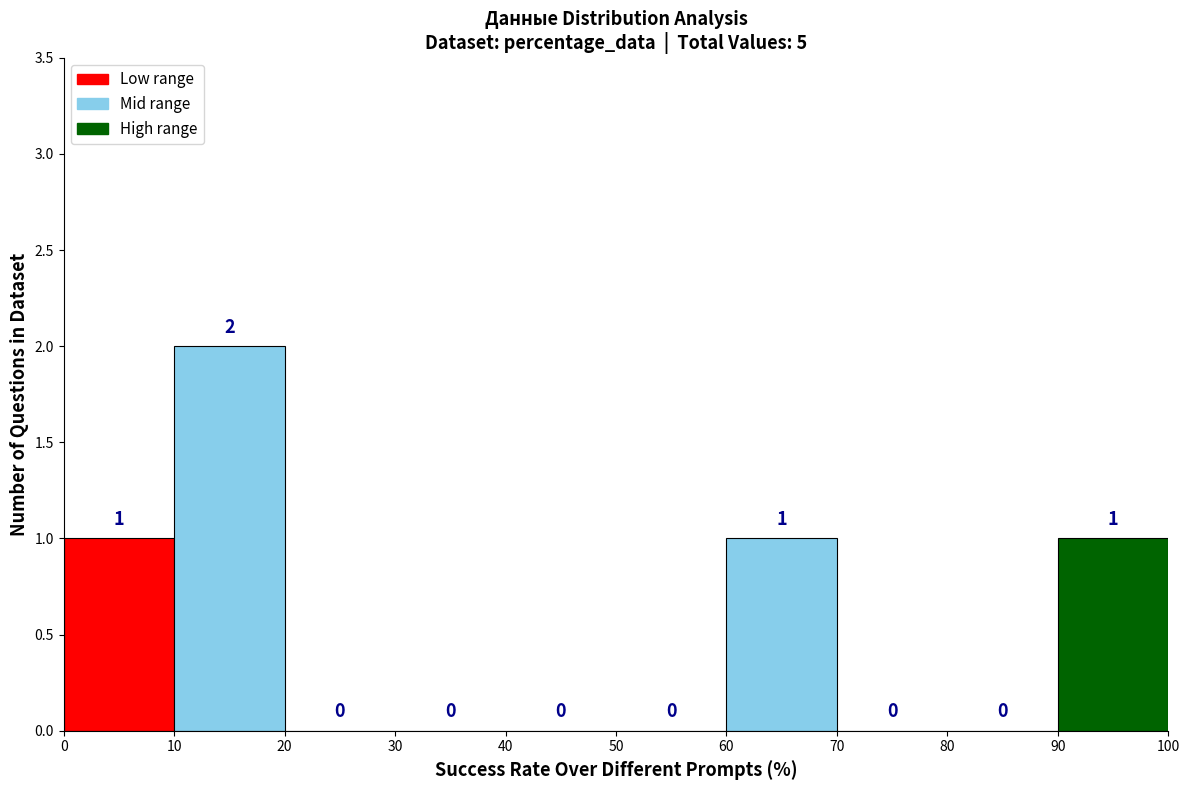

Reading left to right, list every bar in this chart as the range it spans on the x-axis followed by its height.

0 to 10: 1
10 to 20: 2
20 to 30: 0
30 to 40: 0
40 to 50: 0
50 to 60: 0
60 to 70: 1
70 to 80: 0
80 to 90: 0
90 to 100: 1